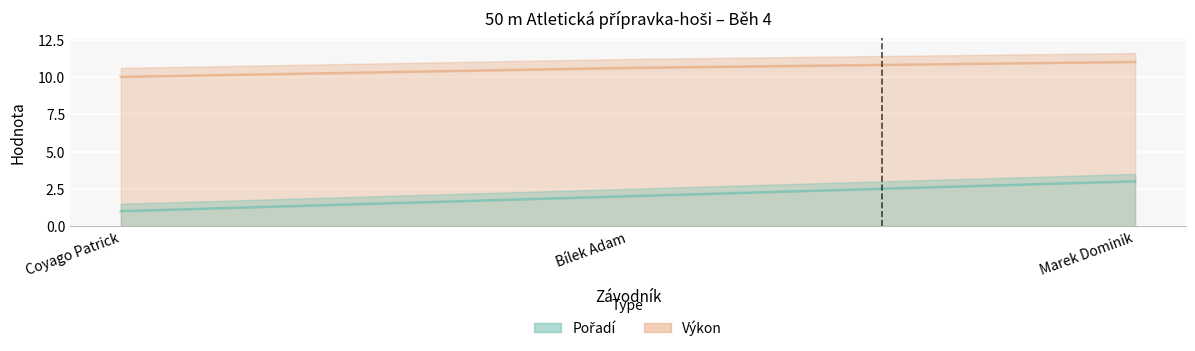

What are all the series names shown in the legend?

Pořadí, Výkon